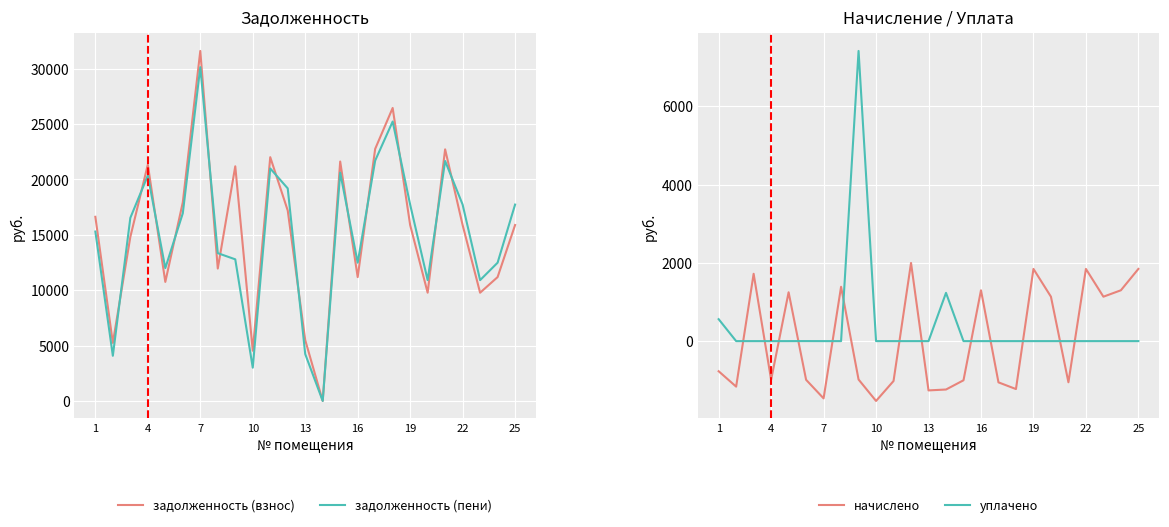

The value of задолженность (пени) at 1 is 15288.7. True or false?

True